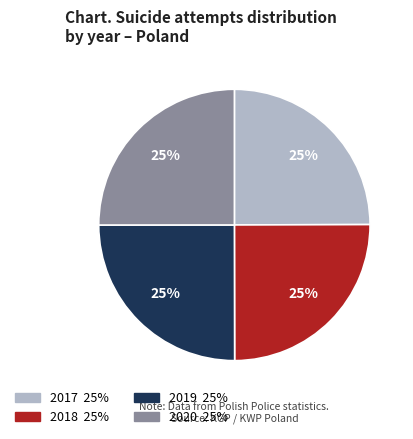

Is there any slice that represents more than half of the pie?

No